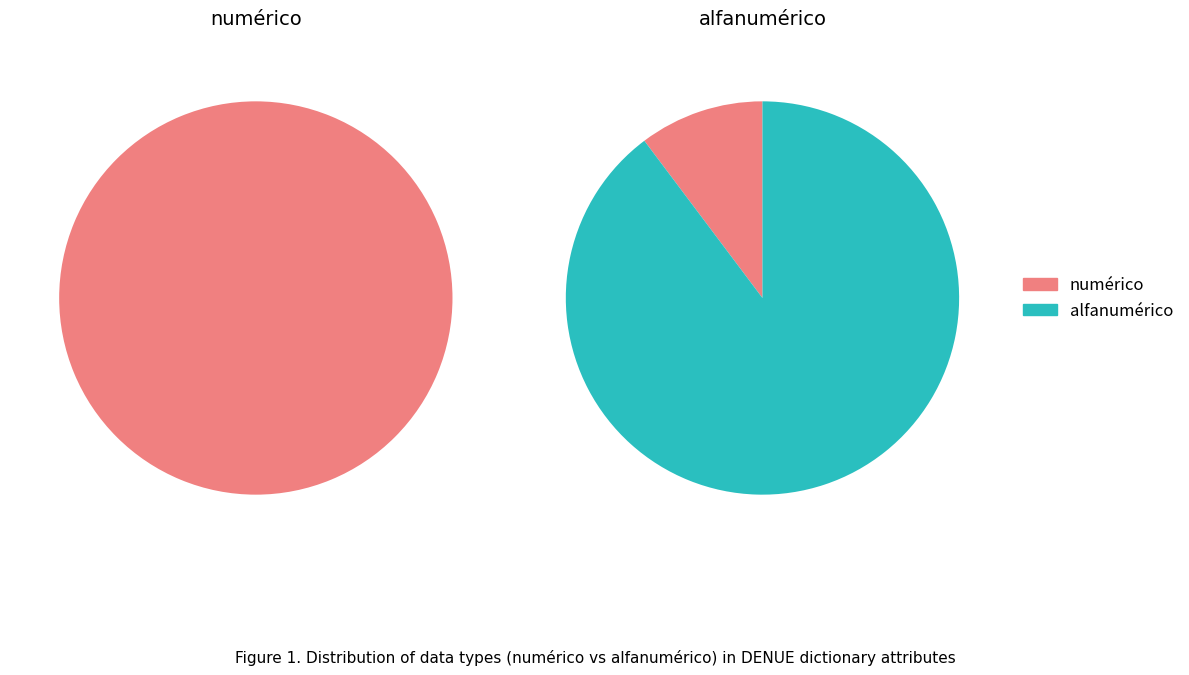

Which category has the biggest portion of the pie?

alfanumérico